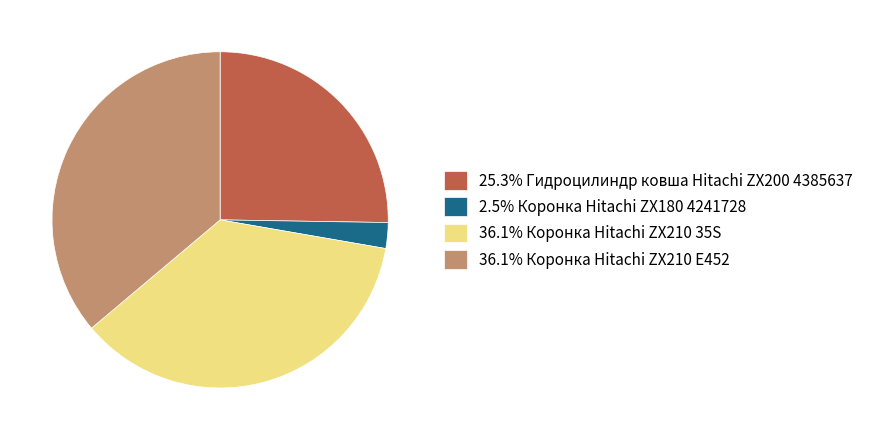

Is there any slice that represents more than half of the pie?

No